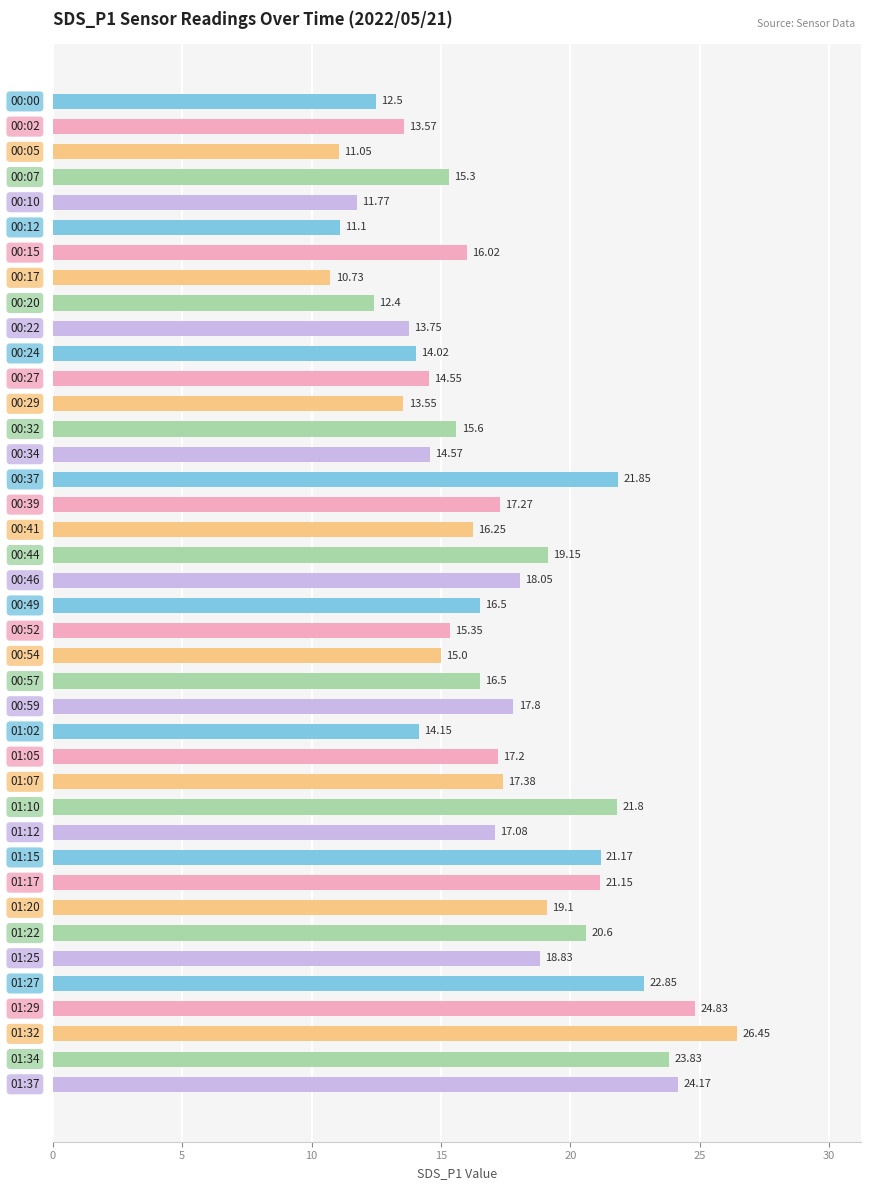

What is the average value?

17.1